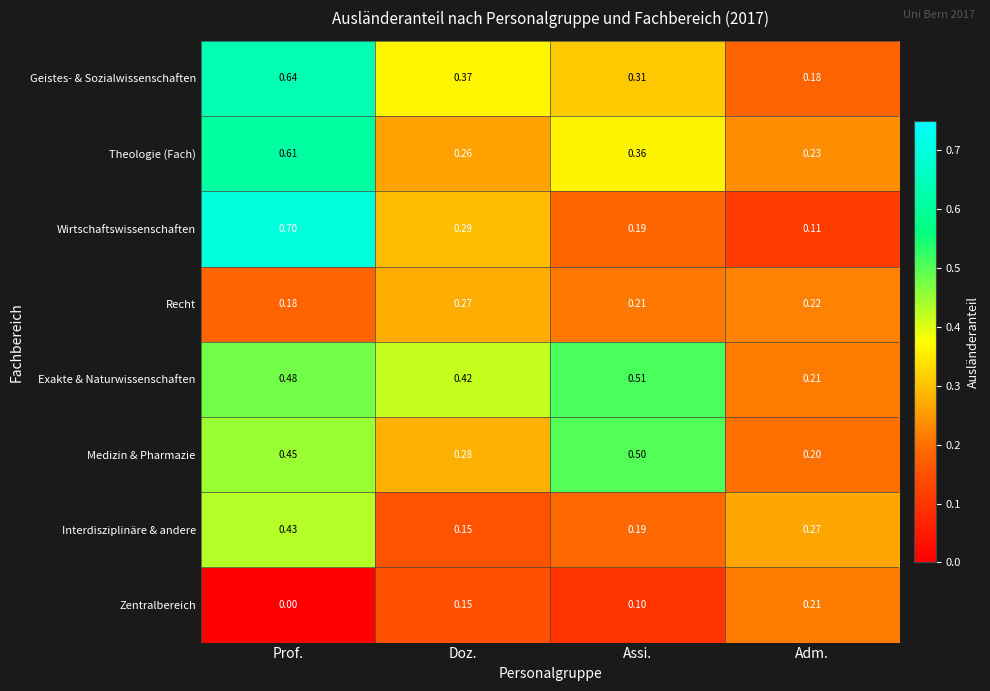

List the labels in order of Interdisziplinäre & andere value, smallest first.

Doz., Assi., Adm., Prof.